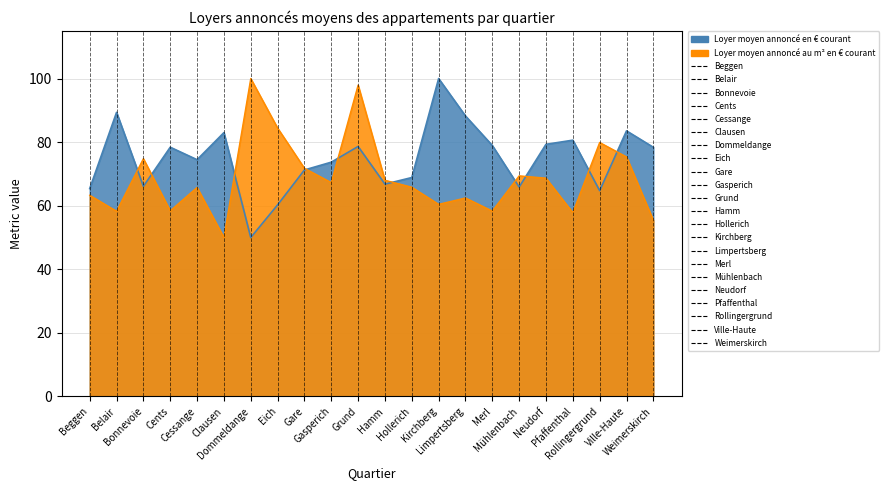

True or false: Loyer moyen annoncé en € courant and Loyer moyen annoncé au m² en € courant cross at least once.

True